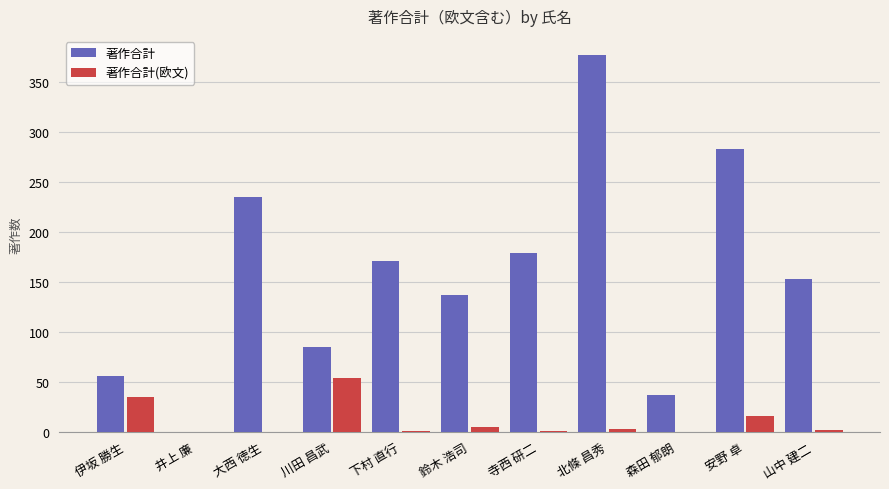

How many groups of bars are there?

11